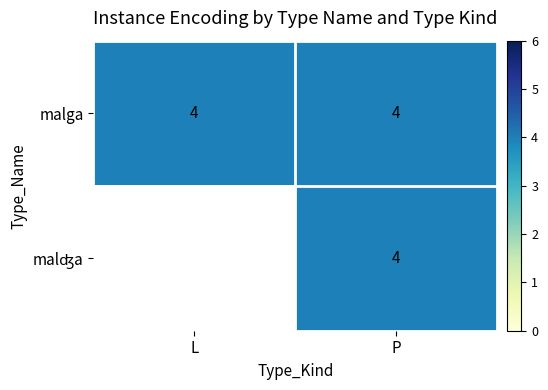

Reading left to right, list all the values displayed in this chart.

malga: L=4	P=4
malʤa: L=0	P=4